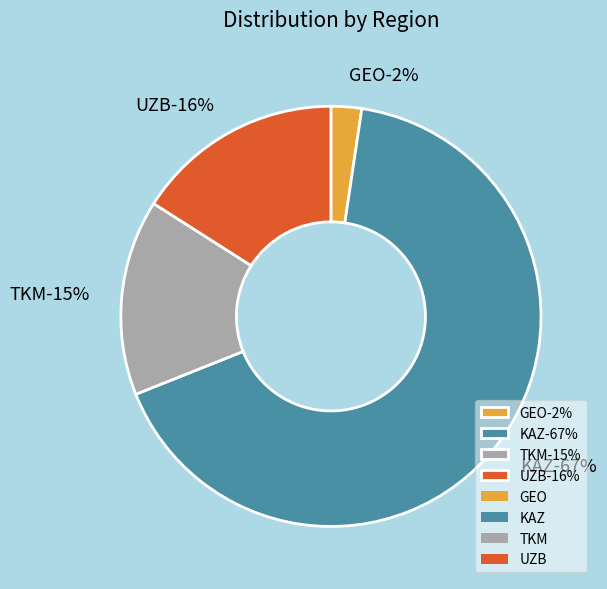

What is the largest slice in the pie chart?

KAZ